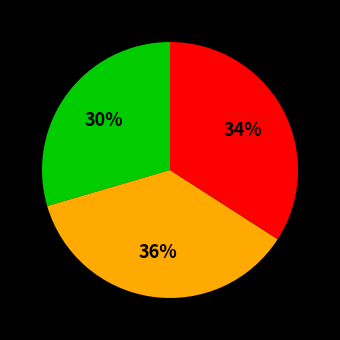

To the nearest percent, what is the average slice percentage?

33%